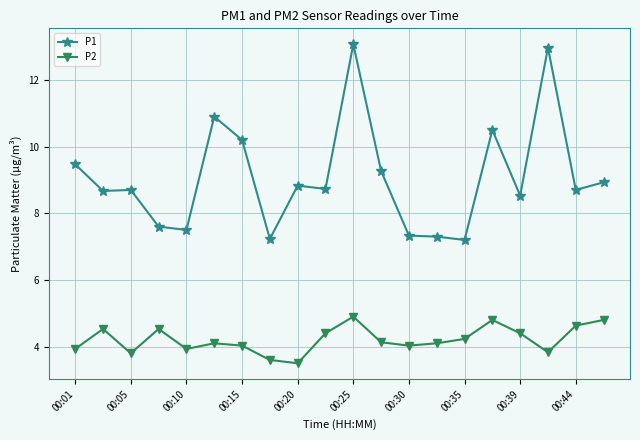

What is the average value of the P1 series?

9.1